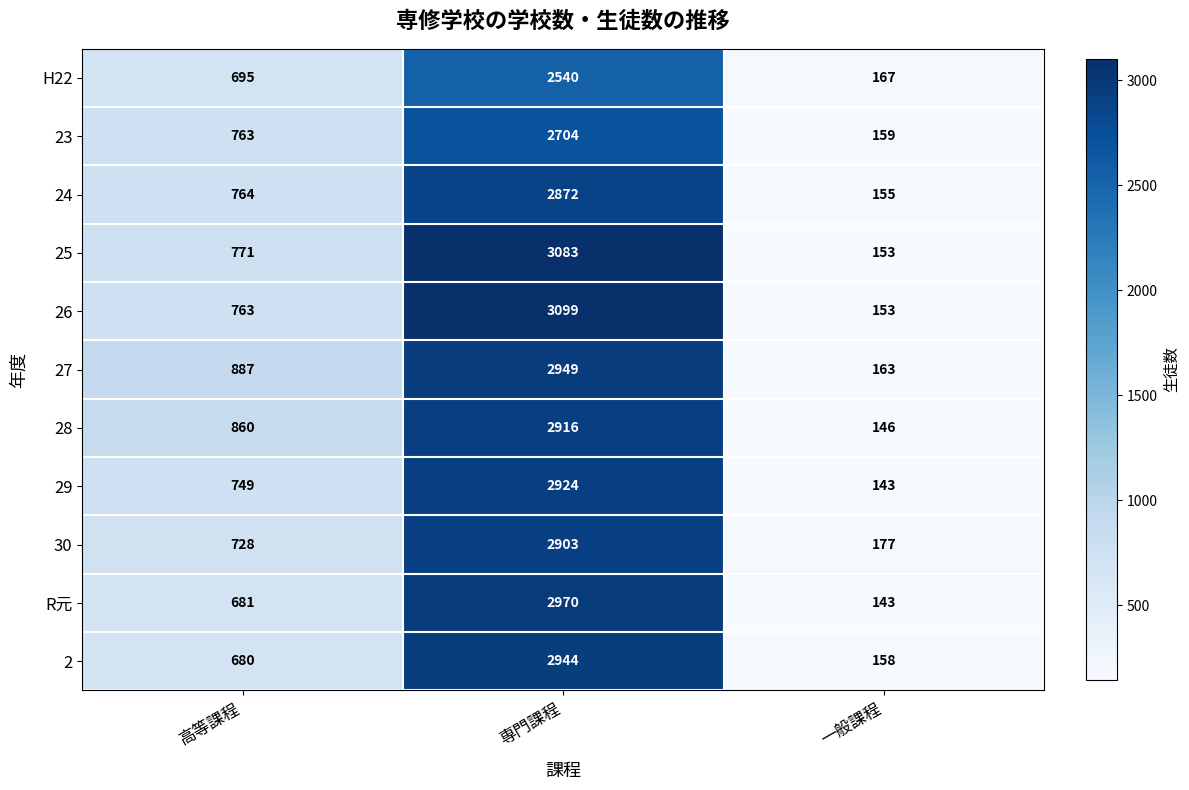

Read the 29 value at 一般課程.

143